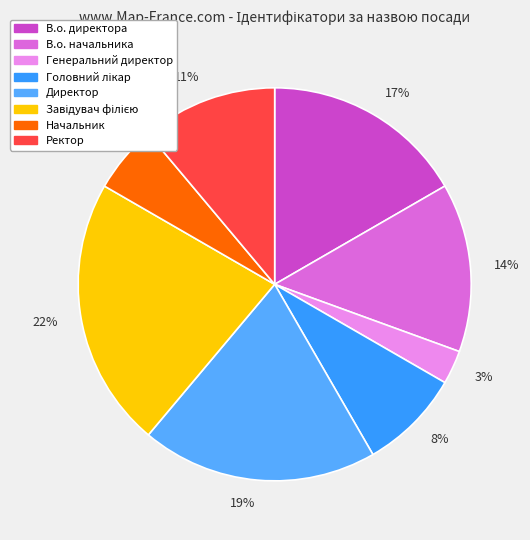

Rank the categories by value from highest to lowest.

22%, 19%, 17%, 14%, 11%, 8%, 6%, 3%